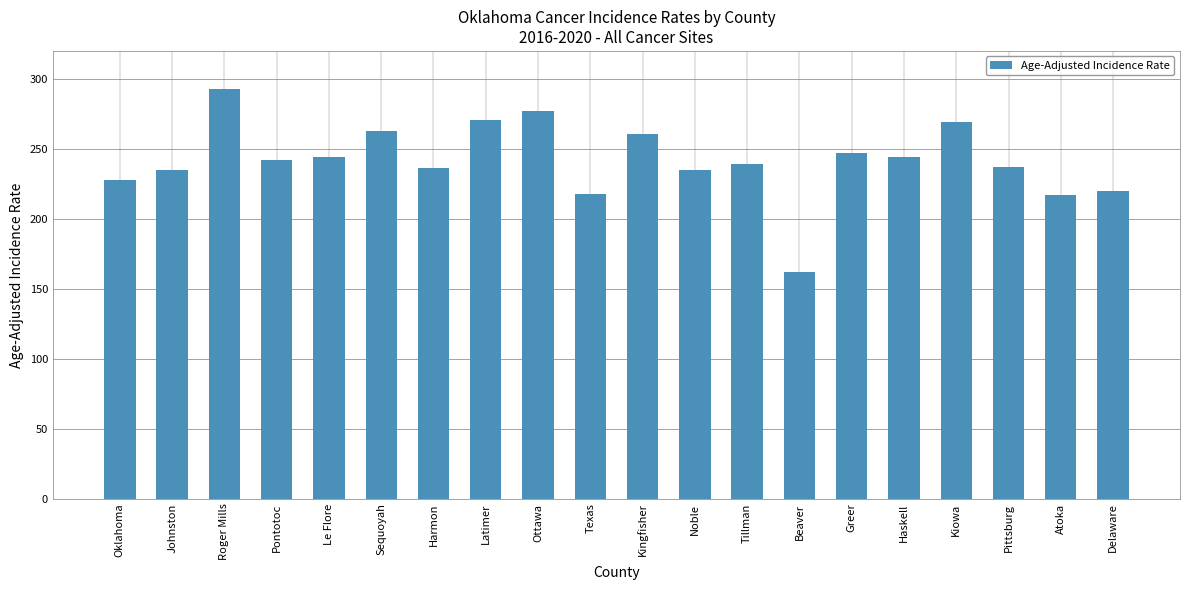

What is the ratio of the value at Atoka to the value at Latimer?

0.8